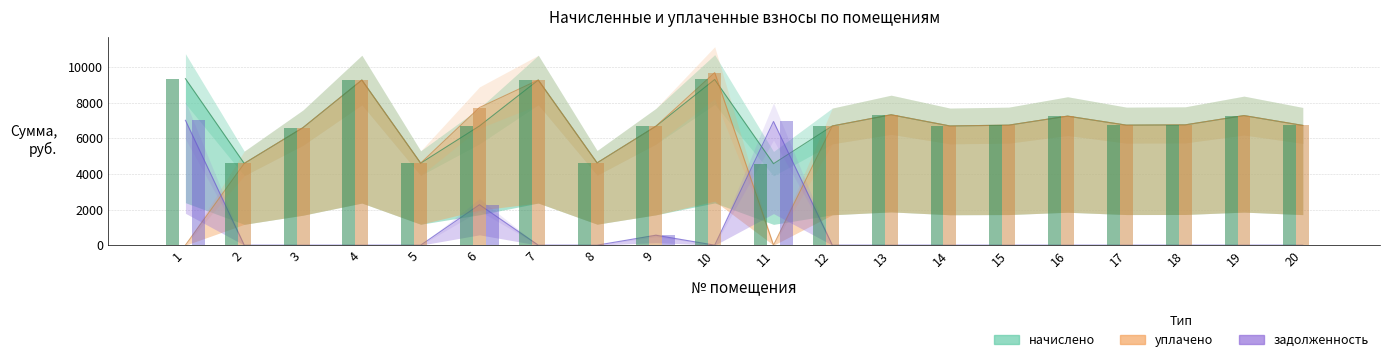

Rank the series at 2 from highest to lowest value.

начислено, уплачено, задолженность